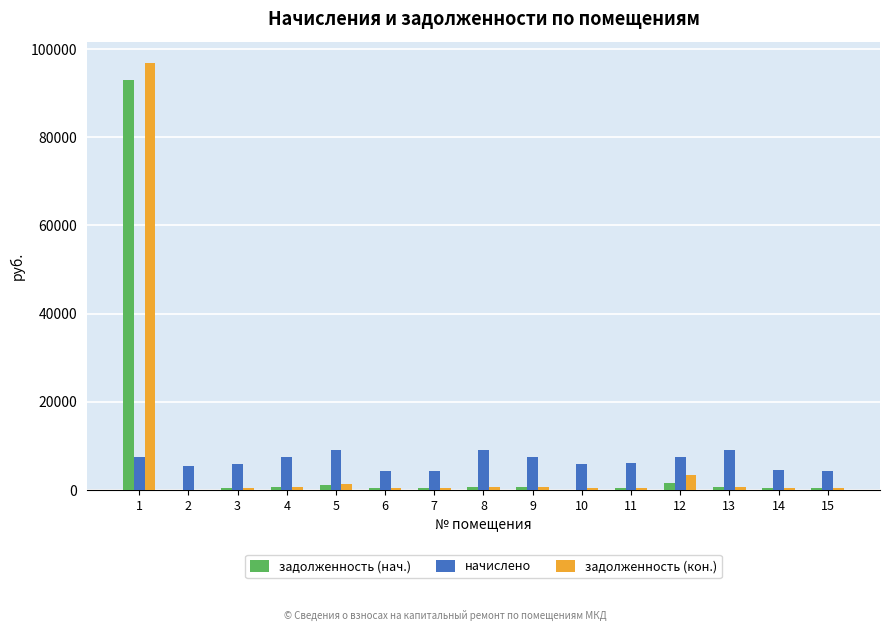

How many values in the задолженность (кон.) series exceed 501?

8